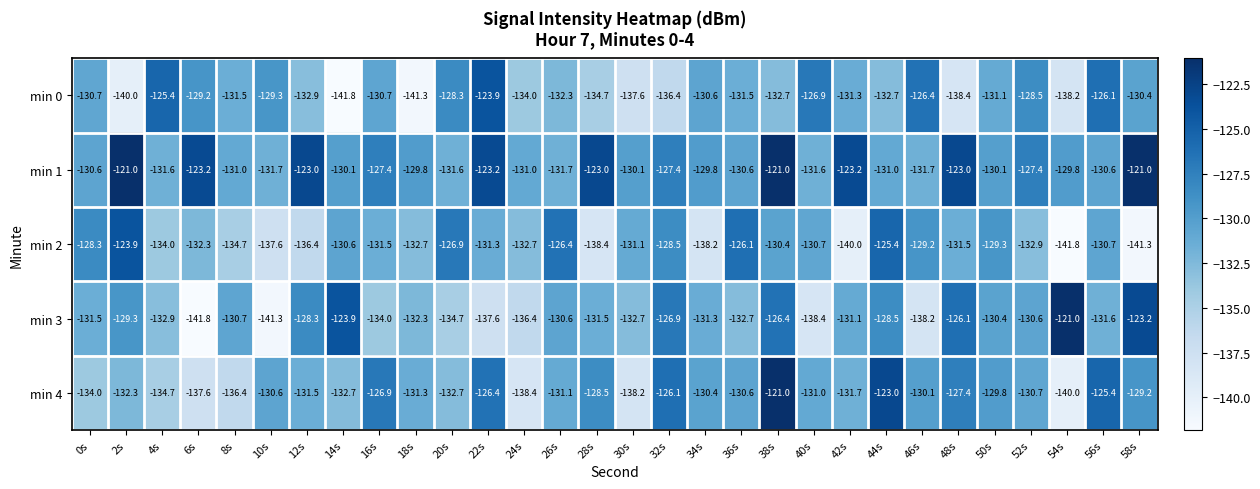

What is the total value across all series at 34s?

-660.3